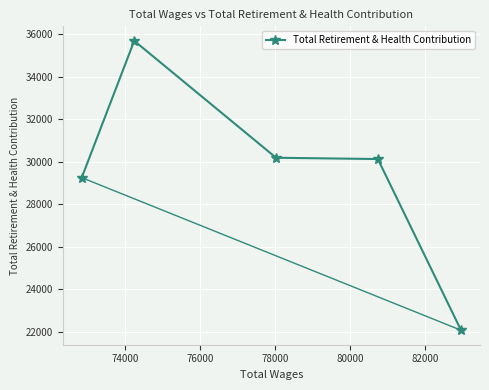

What is the sum of all values?

147331